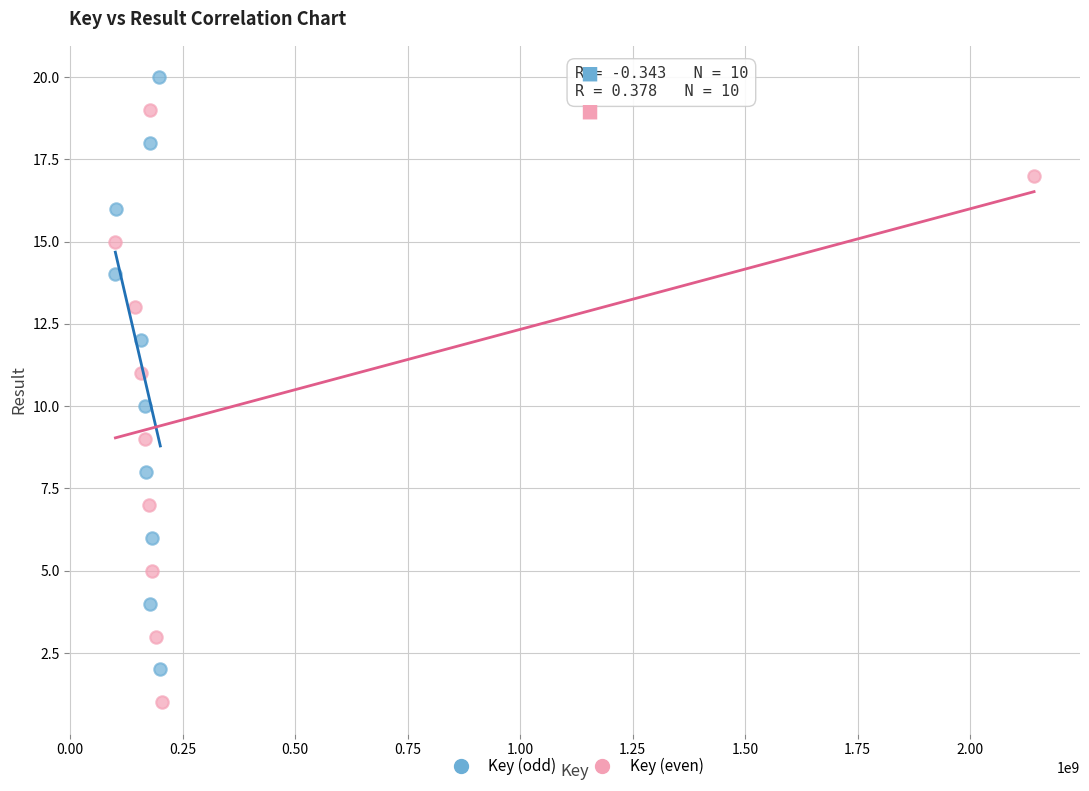

What are all the series names shown in the legend?

Key (odd), Key (even)